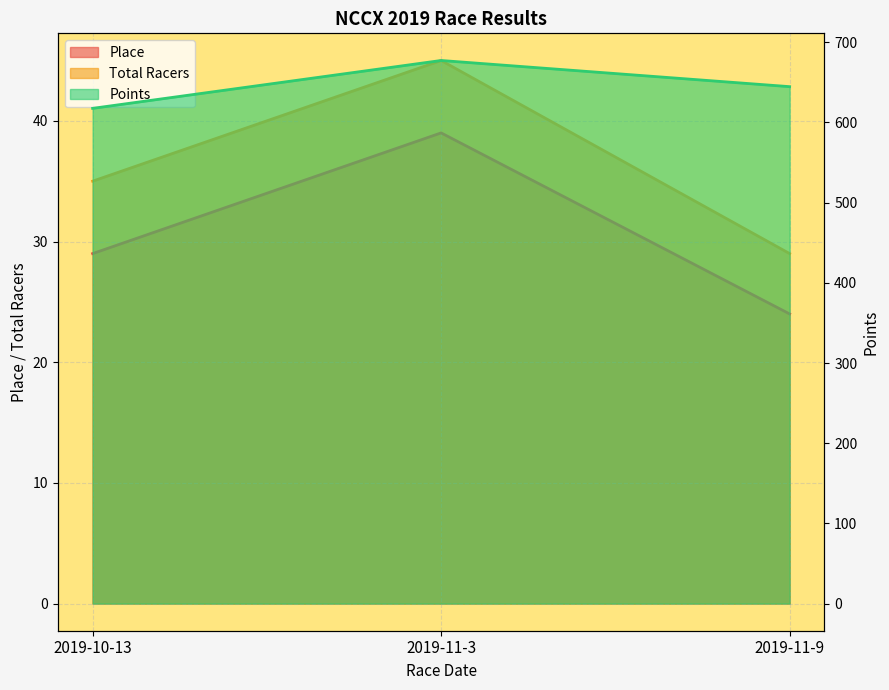

The Place series shows 39.0 at 2019-11-3. True or false?

True